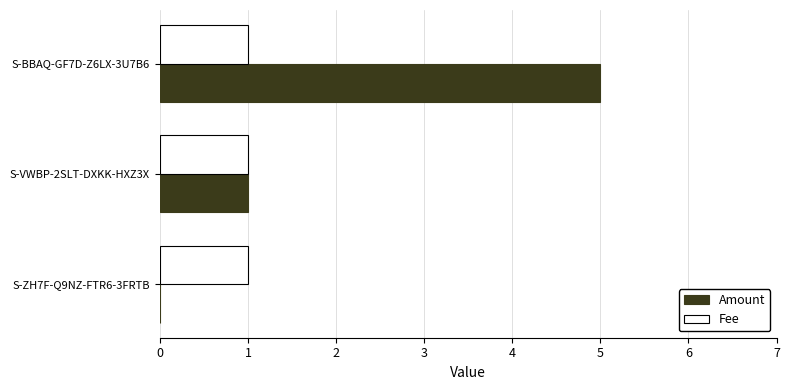

True or false: Fee has a value of 0 at S-ZH7F-Q9NZ-FTR6-3FRTB.

False